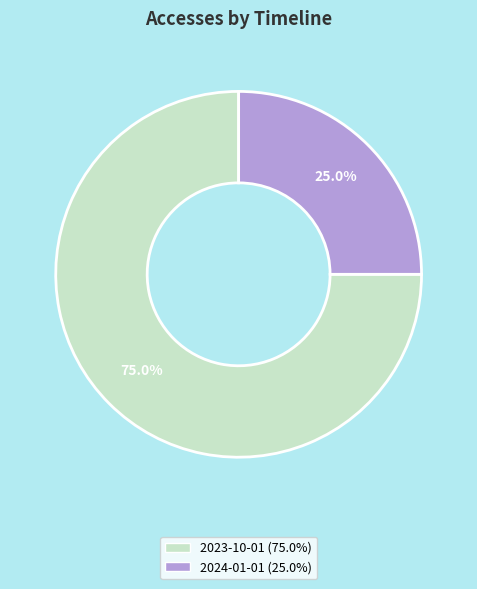

Does any single category account for the majority?

Yes